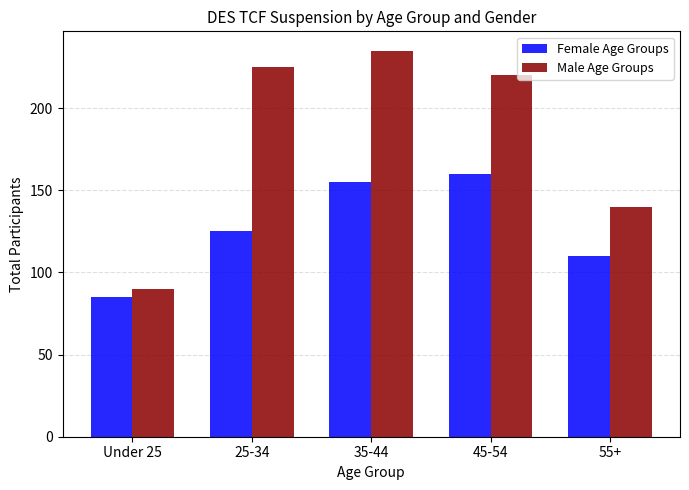

Which category has the highest value across all series?

35-44